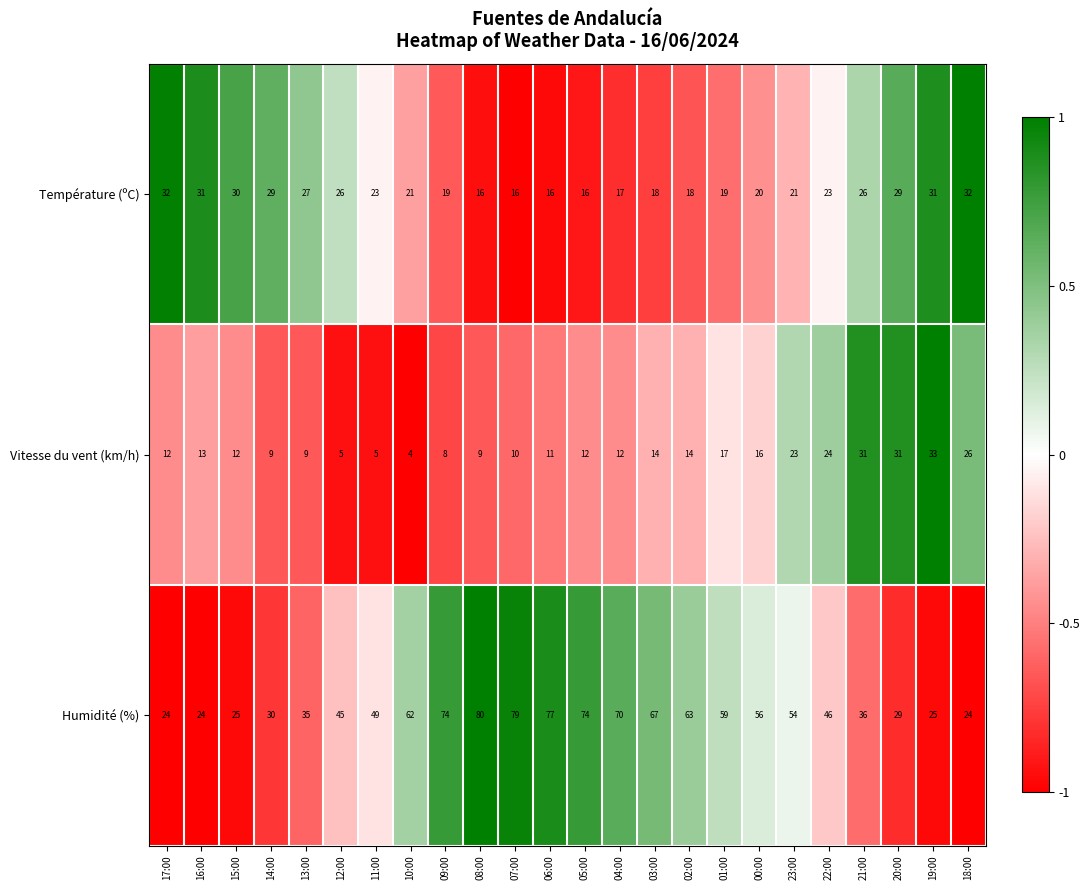

How many series are shown in this chart?

3